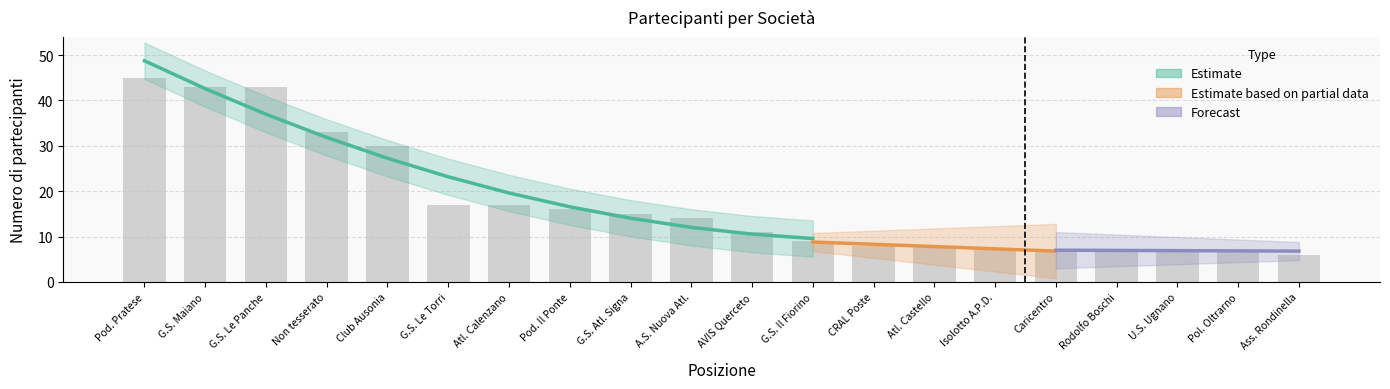

True or false: the data shows 7 at Pol. Oltrarno.

True